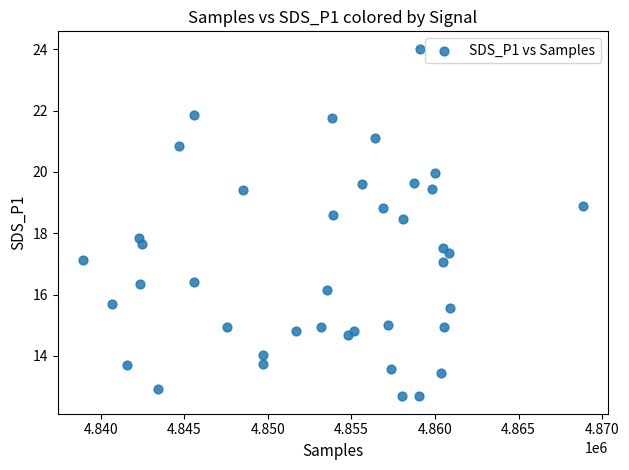

What Y value in the scatter plot is closest to 18?

17.9